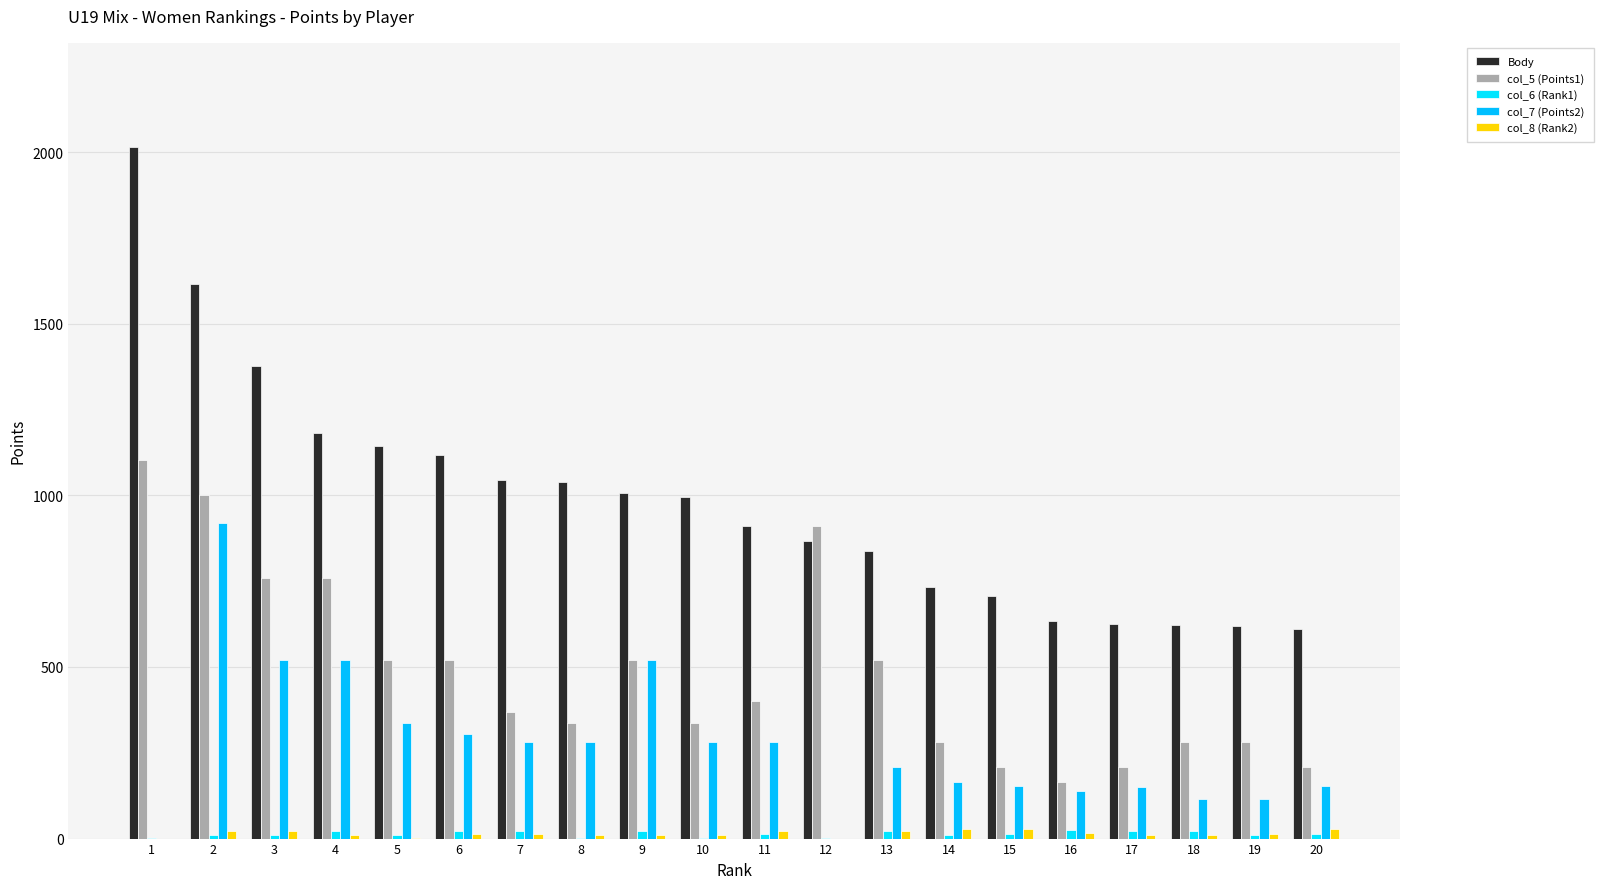

What is the total value across all series at 12?

1779